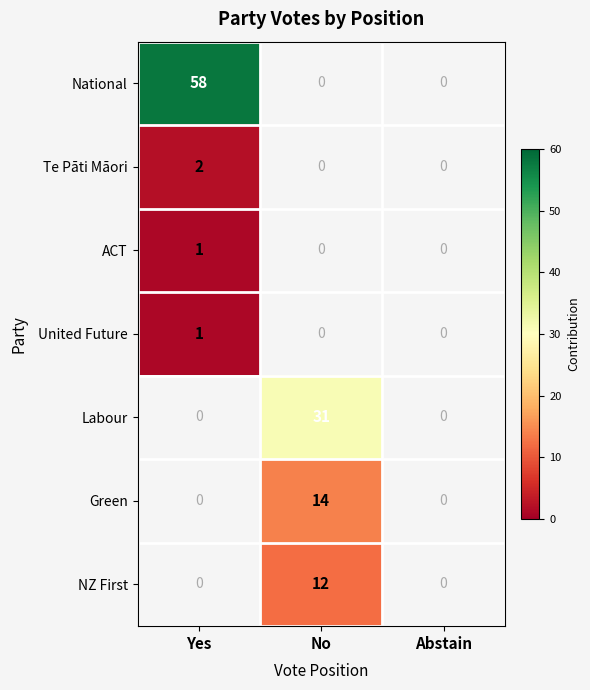

Is it true that Te Pāti Māori equals 3 at Yes?

False